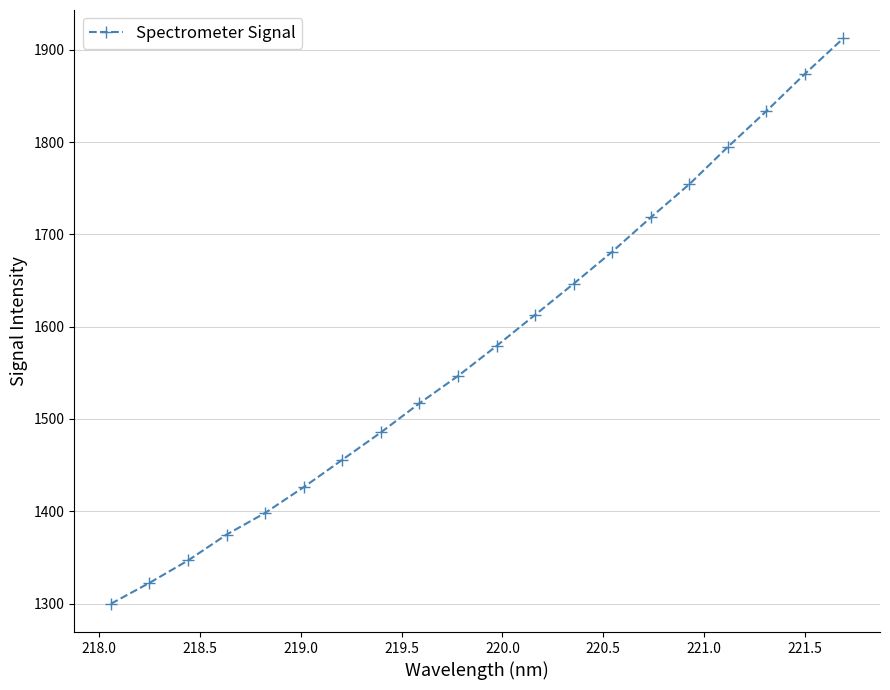

What is the average value?

1579.0